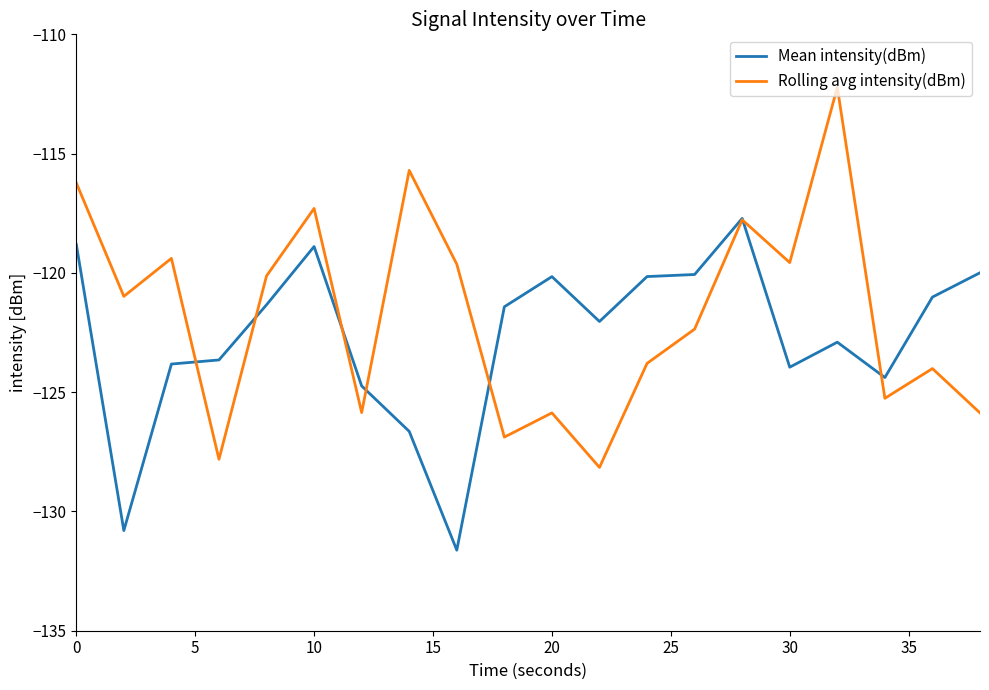

How many lines are shown in the chart?

2